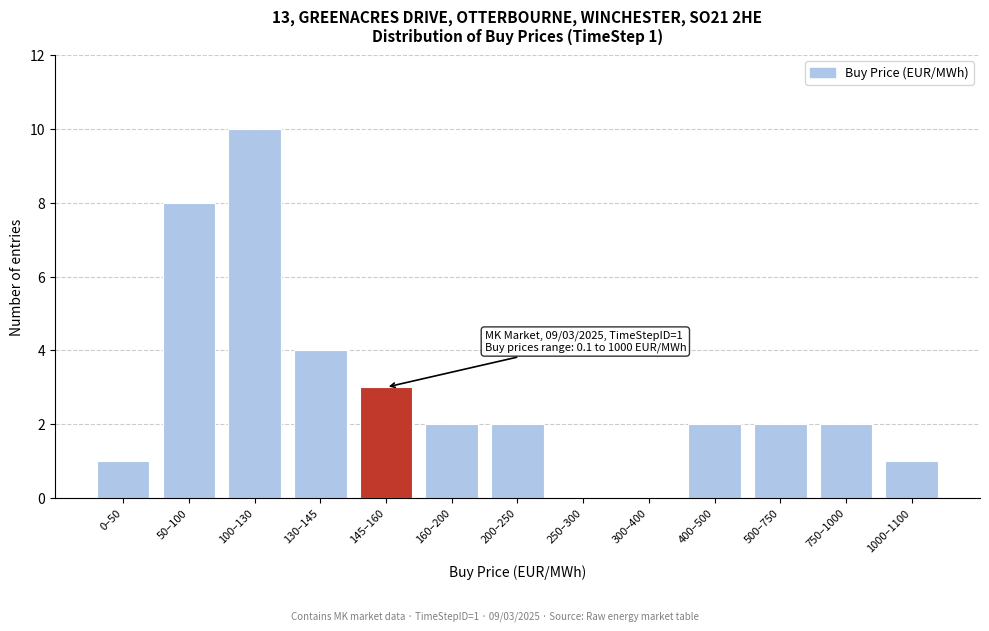

Reading left to right, list all the values displayed in this chart.

0–50=1	50–100=8	100–130=10	130–145=4	145–160=3	160–200=2	200–250=2	250–300=0	300–400=0	400–500=2	500–750=2	750–1000=2	1000–1100=1